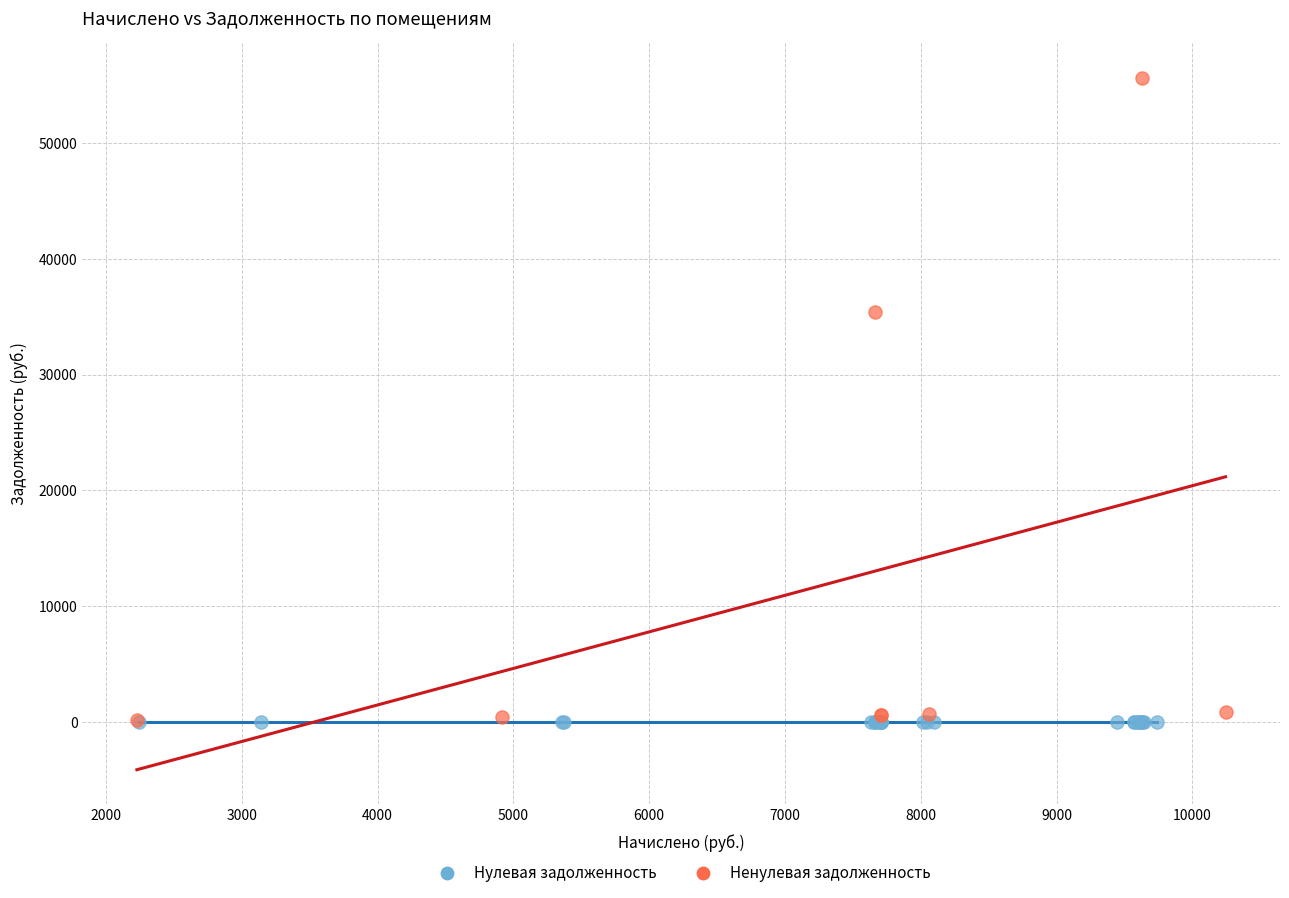

Which series reaches the maximum Y coordinate?

Ненулевая задолженность